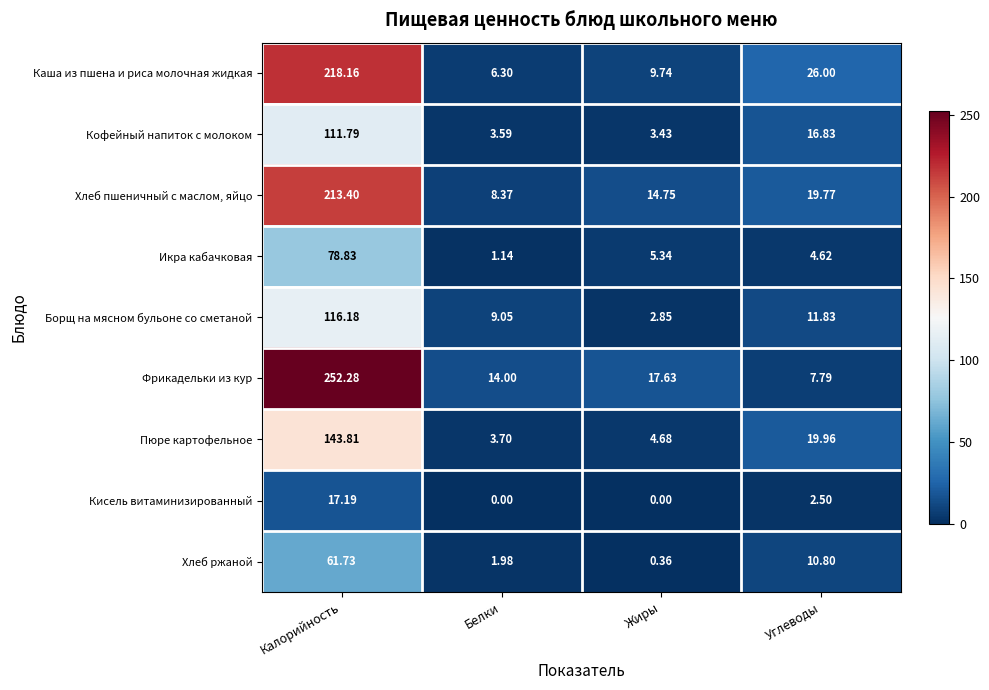

What is the total value across all series at Калорийность?

1213.4